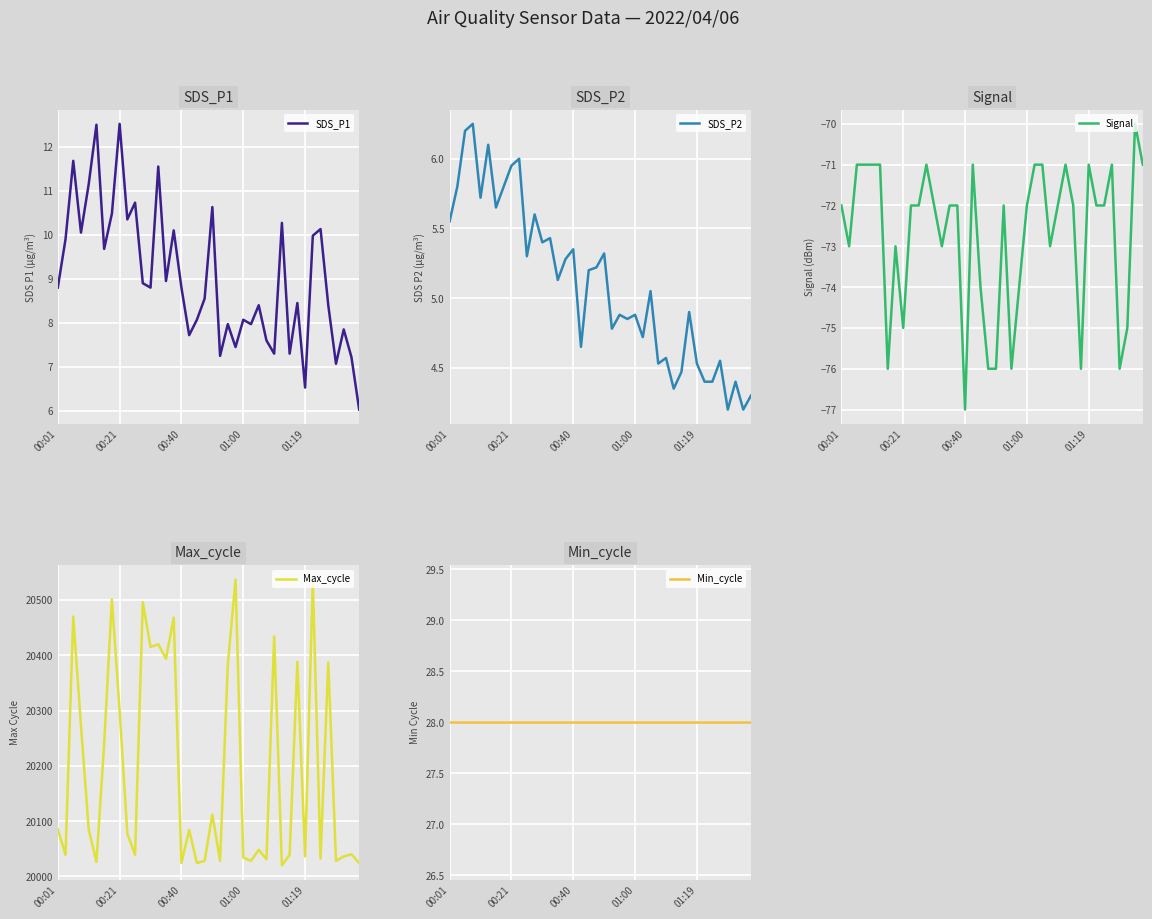

What is the smallest value displayed?

-77.0